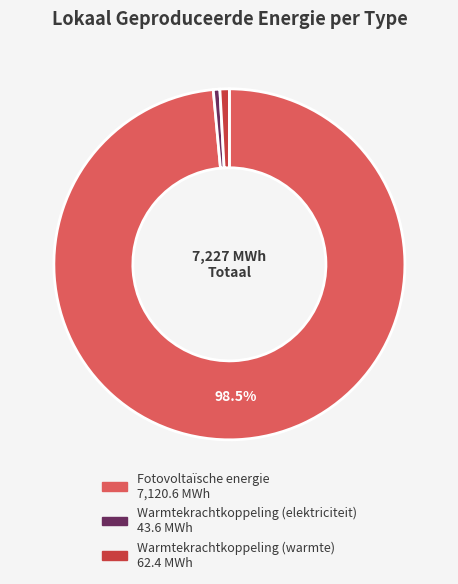

What is the largest slice in the pie chart?

Fotovoltaïsche energie